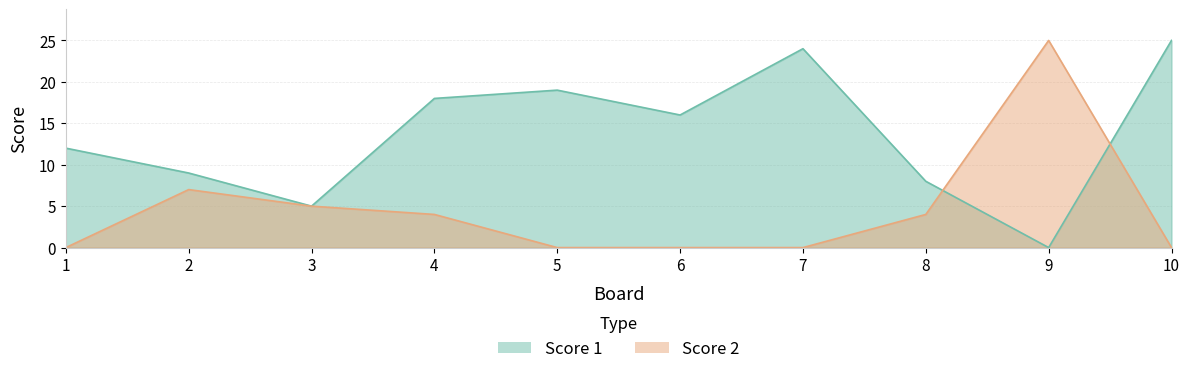

Rank the series at 8 from lowest to highest value.

Score 2, Score 1